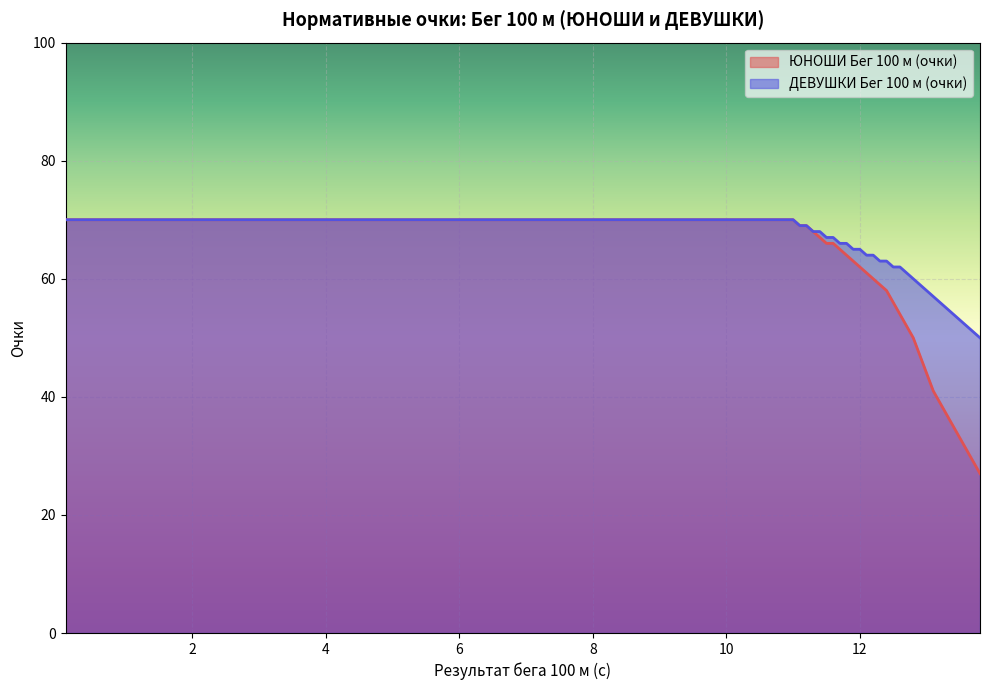

Does the chart display data point markers on the line(s)?

No